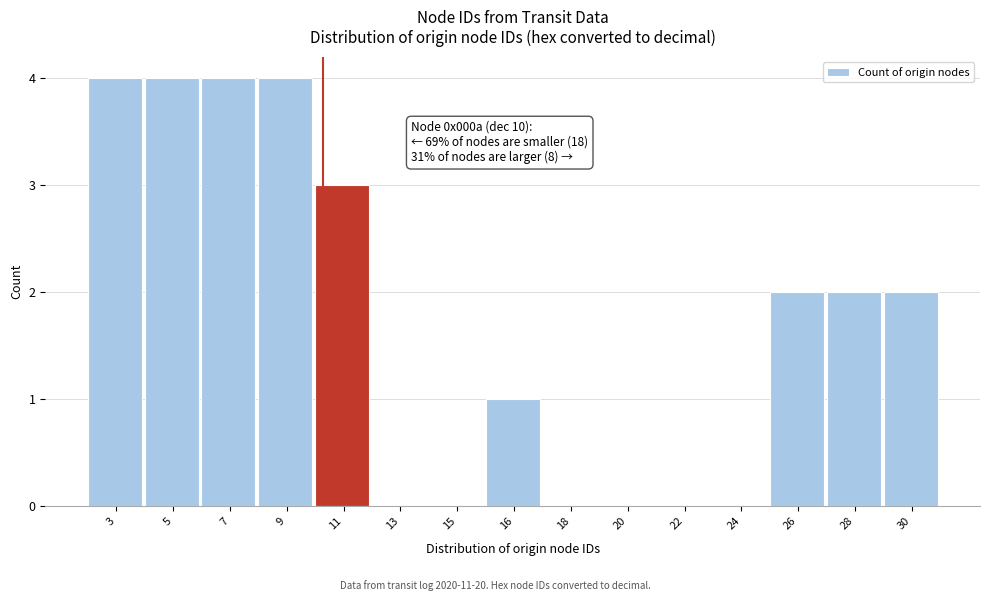

Reading left to right, extract all data points from this chart.

3=4	5=4	7=4	9=4	11=3	13=0	15=0	16=1	18=0	20=0	22=0	24=0	26=2	28=2	30=2